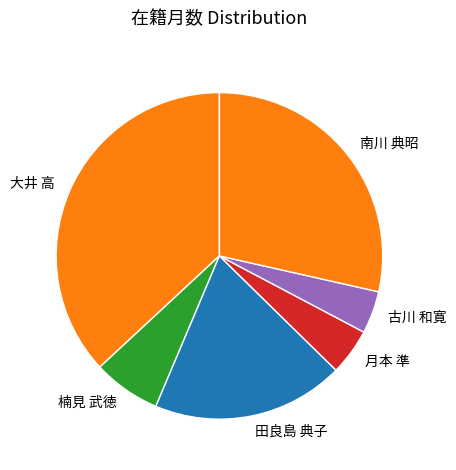

Combined, do 南川 典昭 and 大井 高 account for over 50%?

Yes